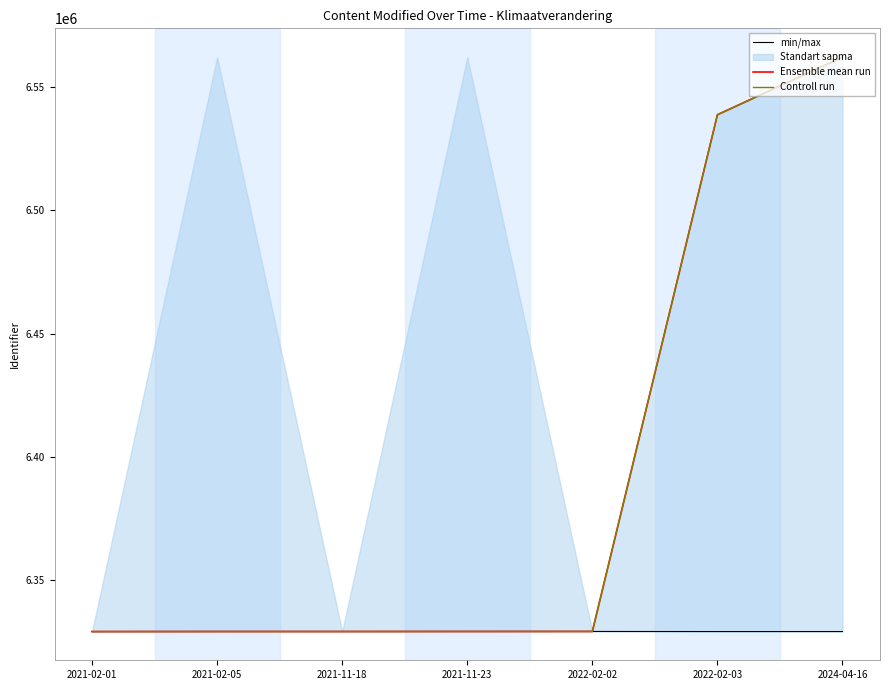

Between 2021-02-05 and 2022-02-02, which series saw the biggest shift?

Ensemble mean run